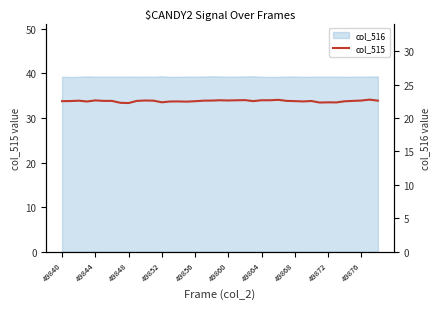

Count the values in the range 22 to 23.

39